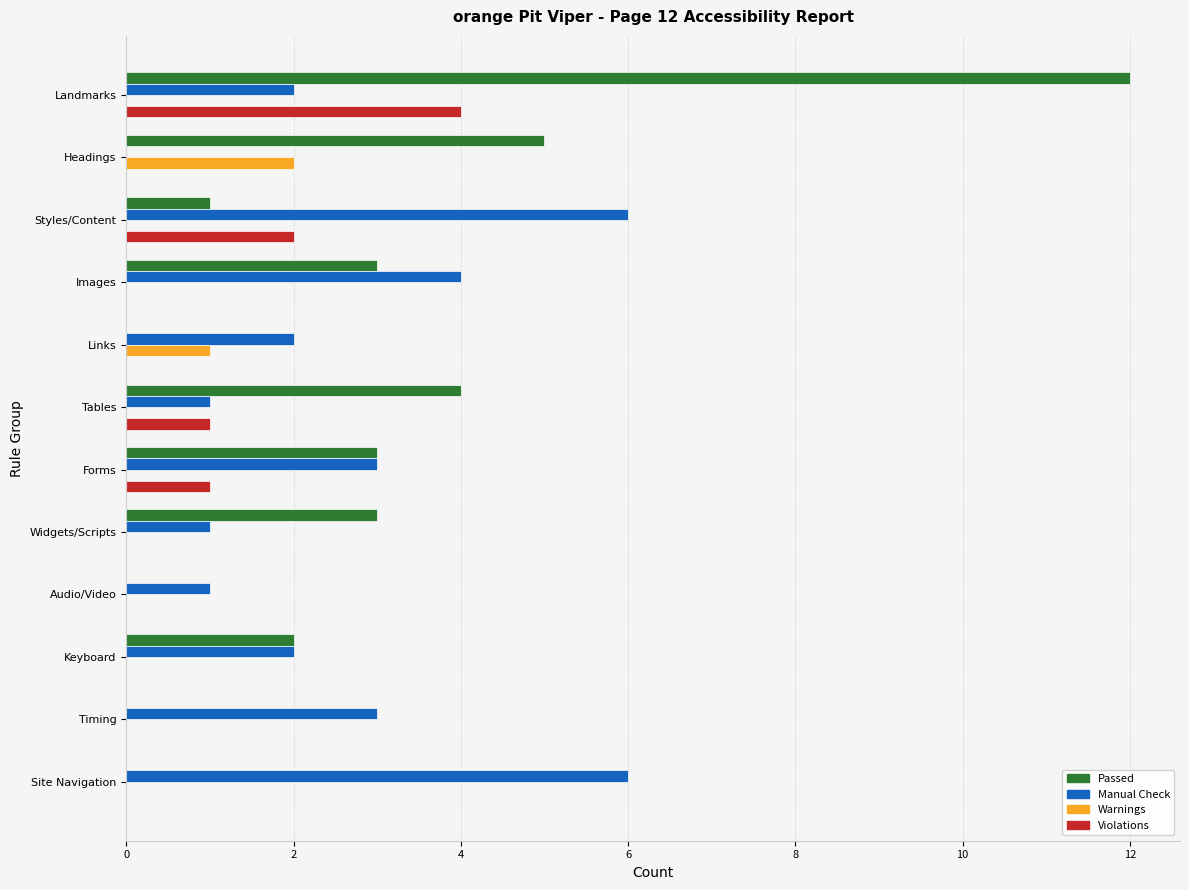

The Manual Check series shows 1 at Audio/Video. True or false?

True